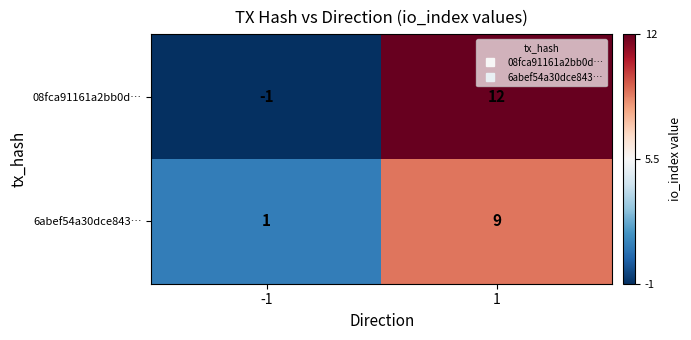

Which series has the largest total across all categories?

08fca91161a2bb0d…